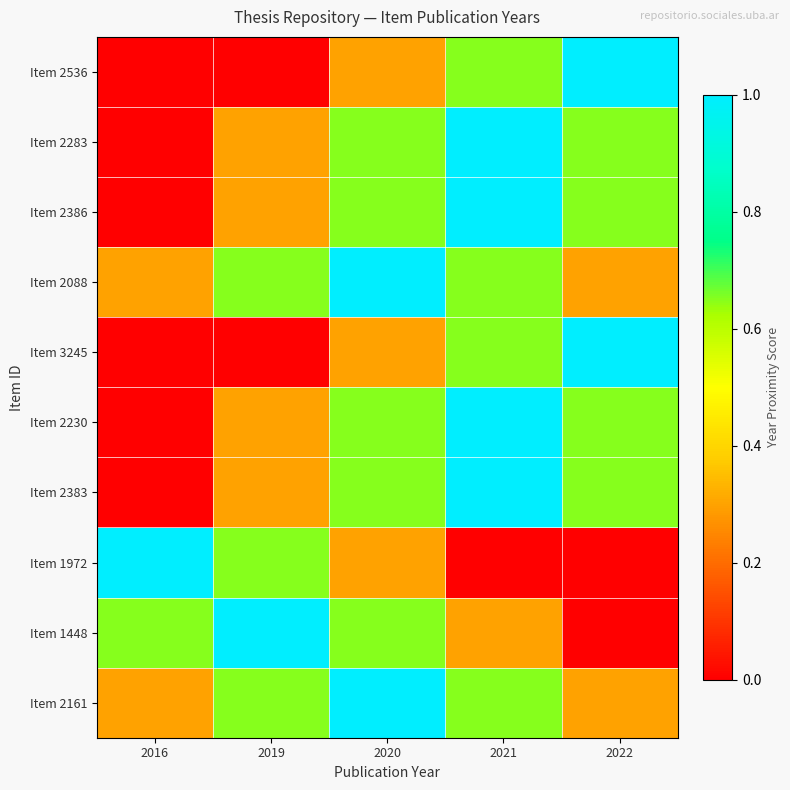

At which category is the sum across all series the highest?

2021